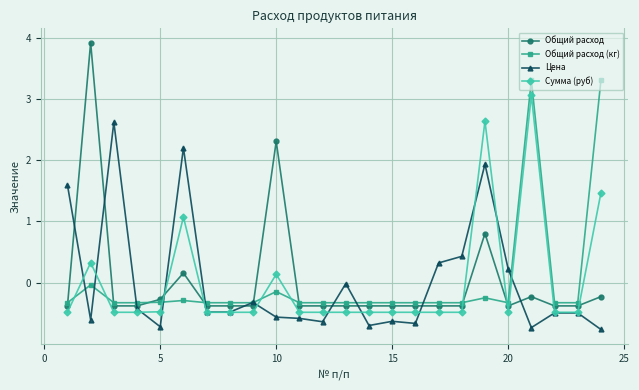

What is the value of the Общий расход point at the 20th from the left?

-0.4